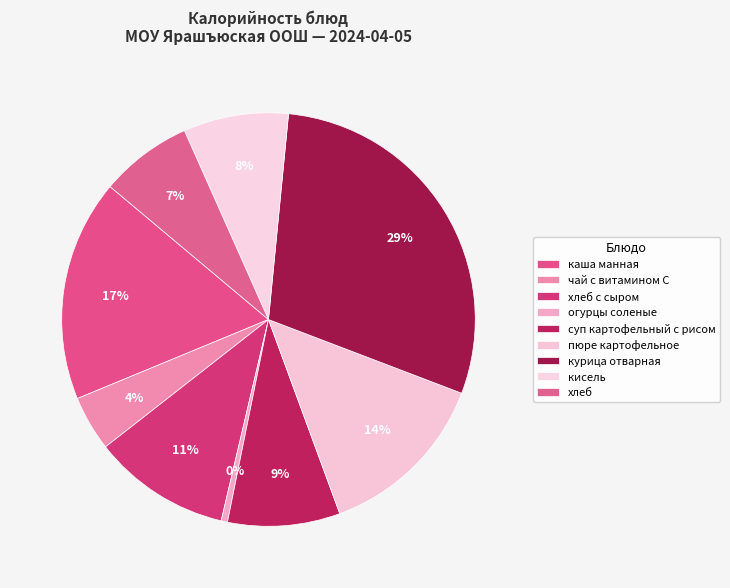

Which slice is the largest?

курица отварная